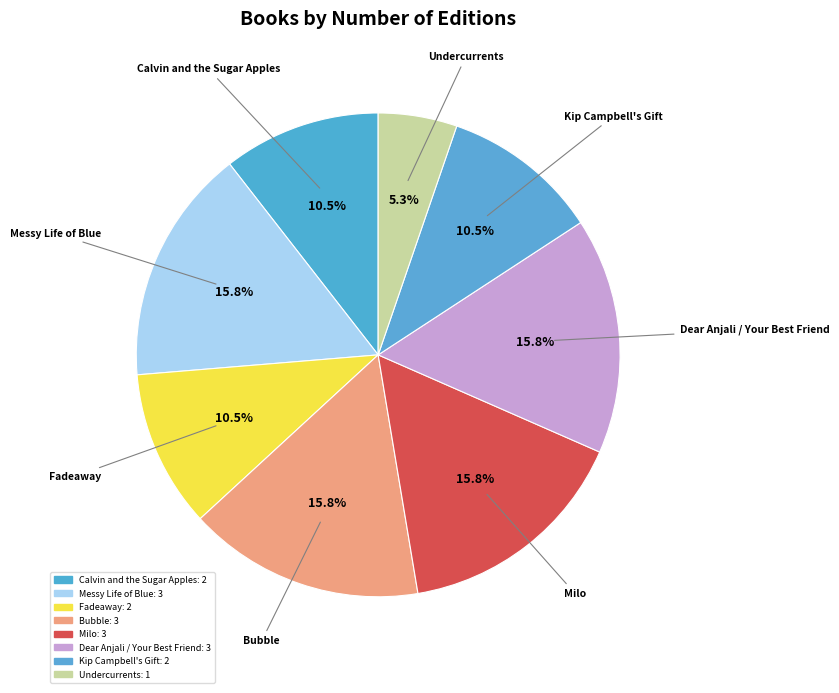

Combined, what portion of the pie is Bubble and Fadeaway?

26.3%